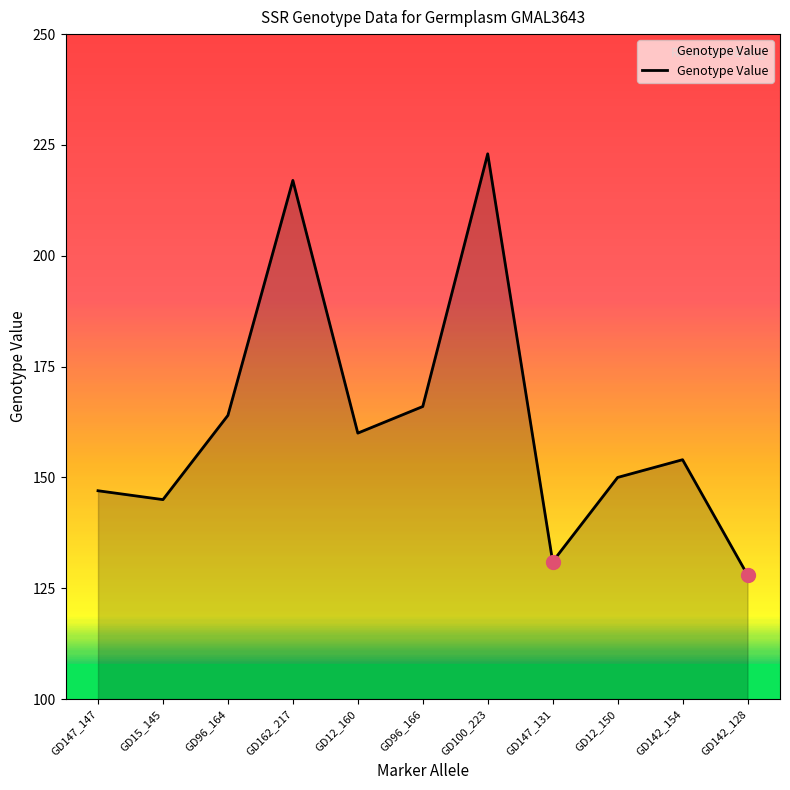

The value at GD142_154 is 264. True or false?

False